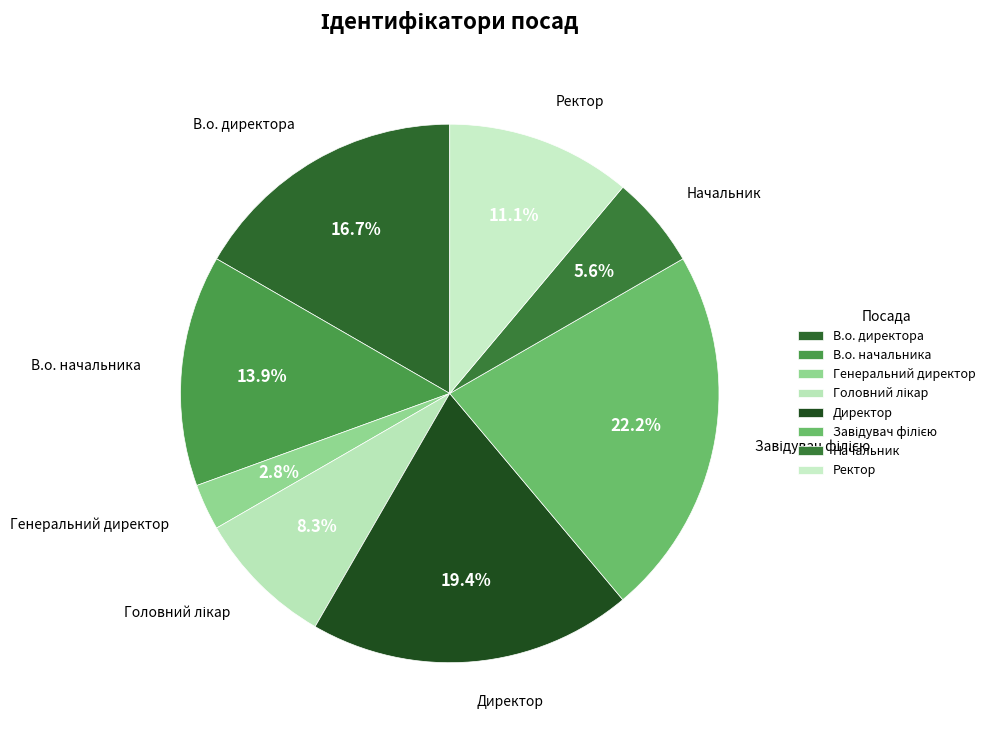

Do Головний лікар and Ректор together represent more than half of the pie?

No